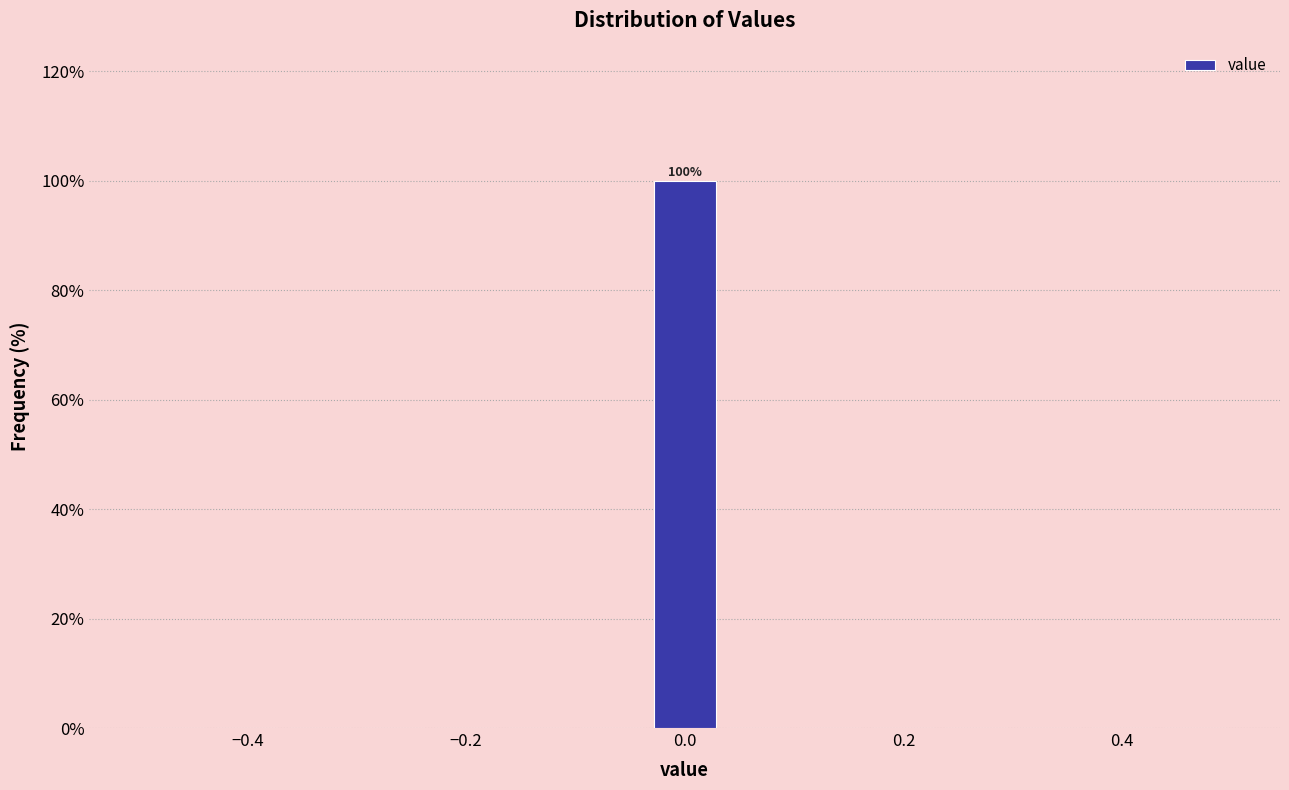

Around what value on the x-axis is the tallest bar? Give the approximate position of its centre, as read against the axis.

0.00